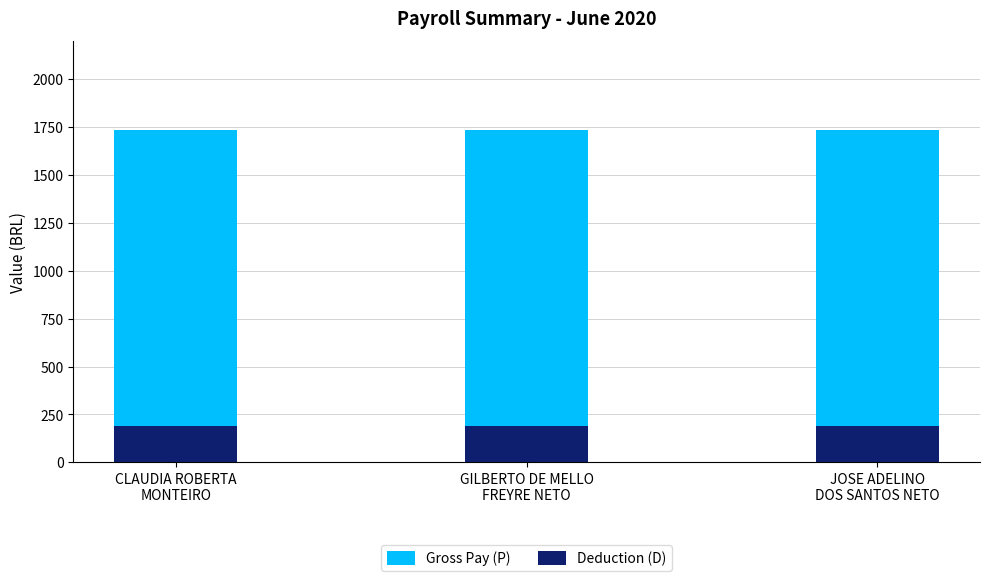

Reading left to right, list all the values displayed in this chart.

Gross Pay (P): 1736.6	1736.6	1736.6
Deduction (D): 191.0	191.0	191.0